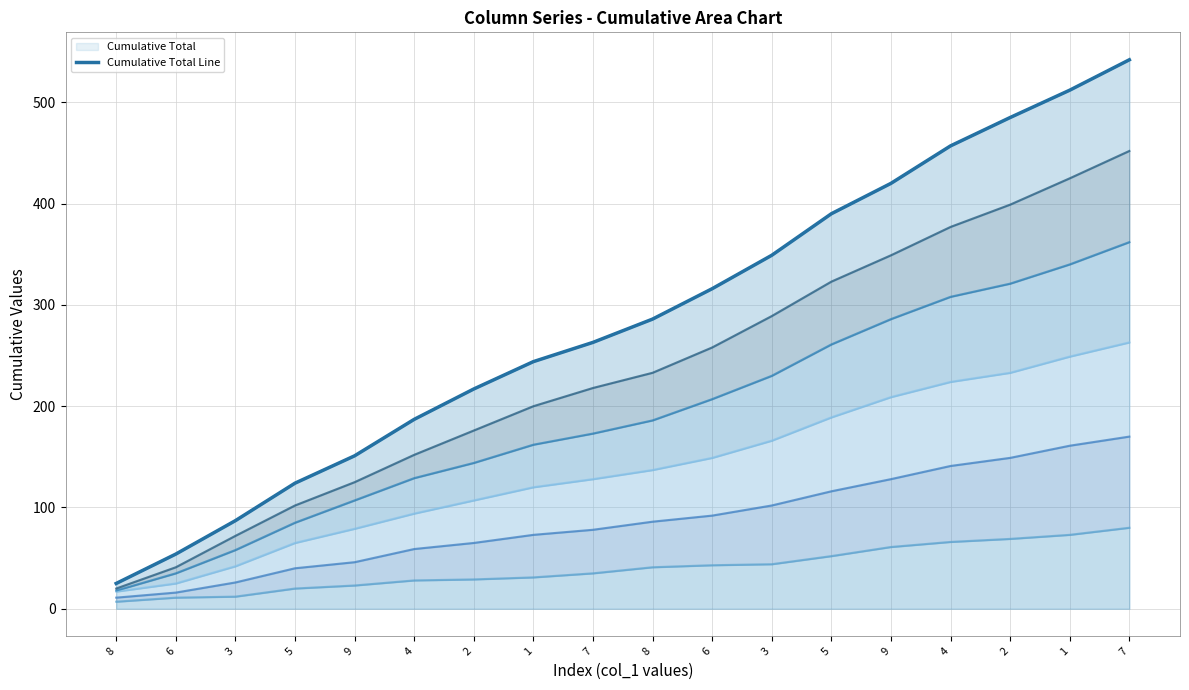

What is the approximate value at 4, to the nearest 10?

460